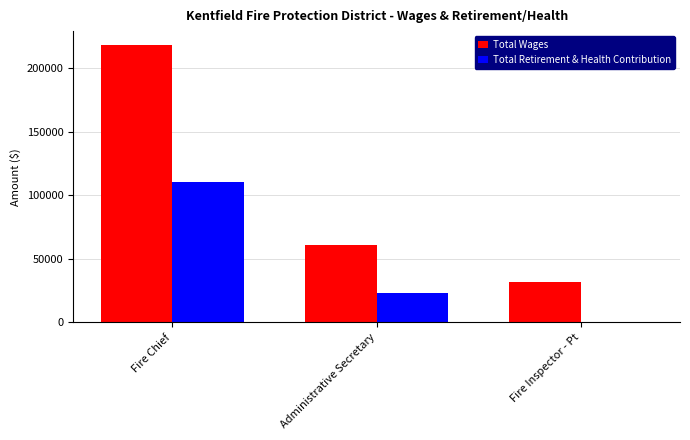

At which category is the sum across all series the highest?

Fire Chief